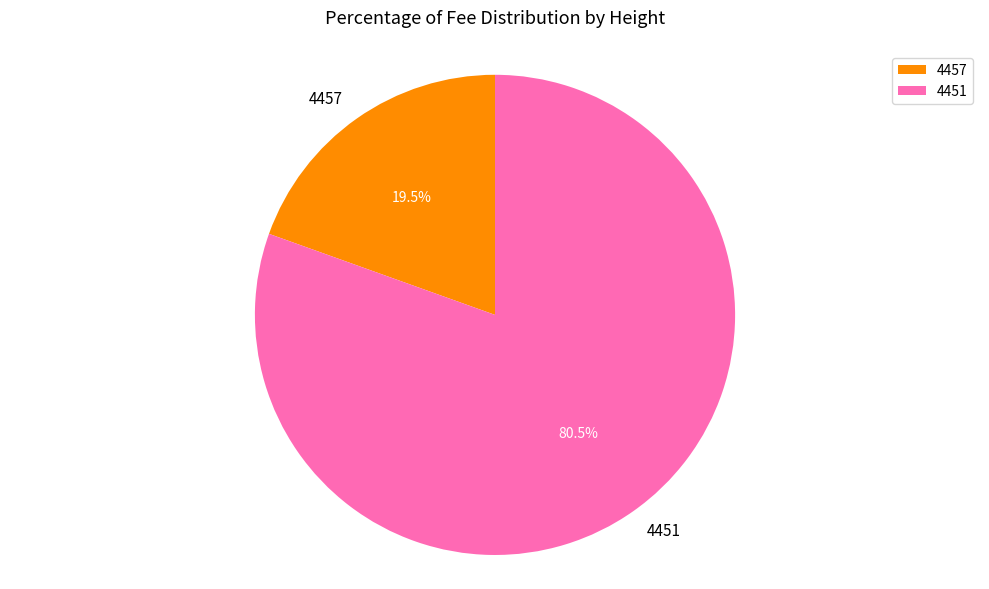

What is the ratio of the value at 4451 to the value at 4457?

4.1